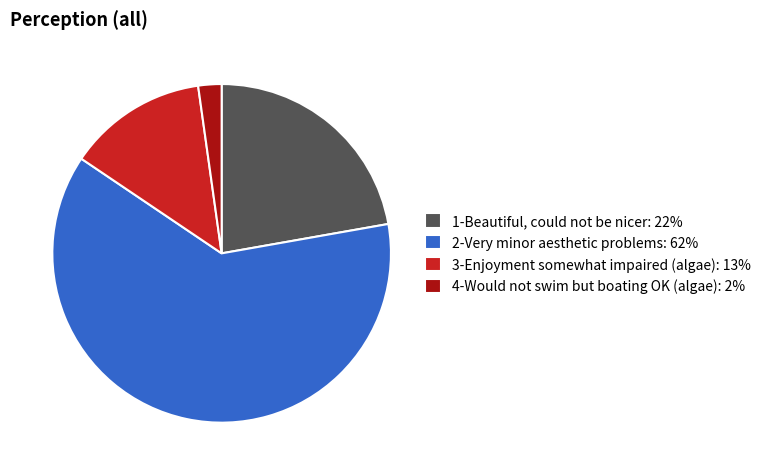

Between 2-Very minor aesthetic problems: 62% and 4-Would not swim but boating OK (algae): 2%, which is larger?

2-Very minor aesthetic problems: 62%